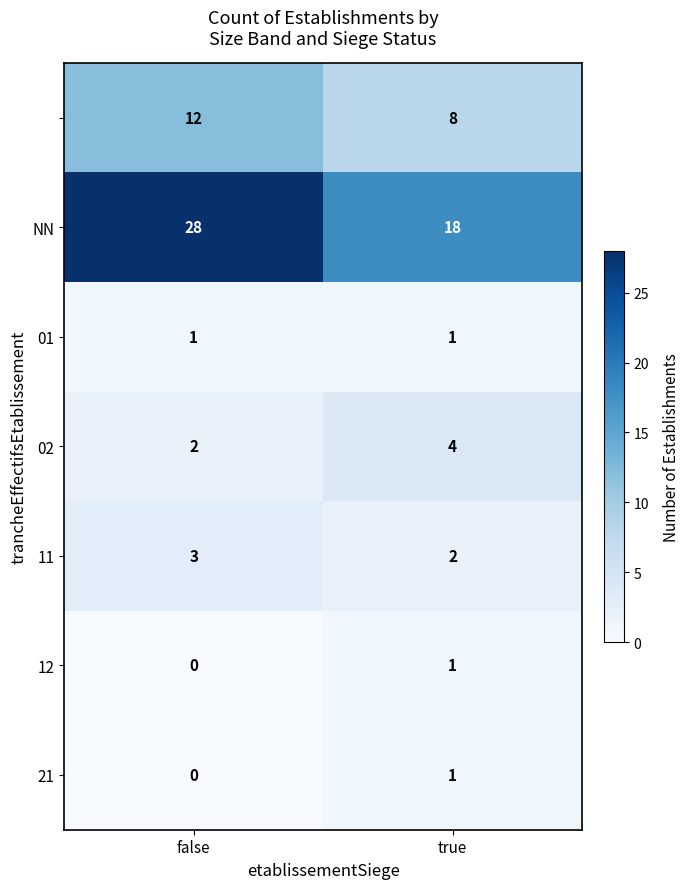

What is the spread (max minus min) of values at false?

28